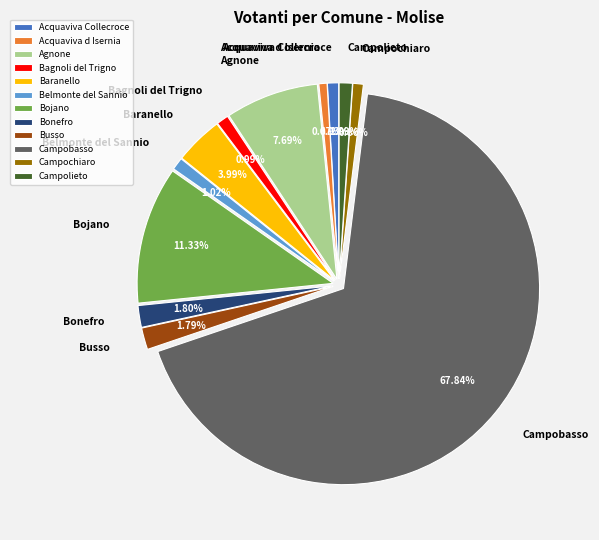

To the nearest percent, what is the difference between the largest and smallest slice percentages?

67%